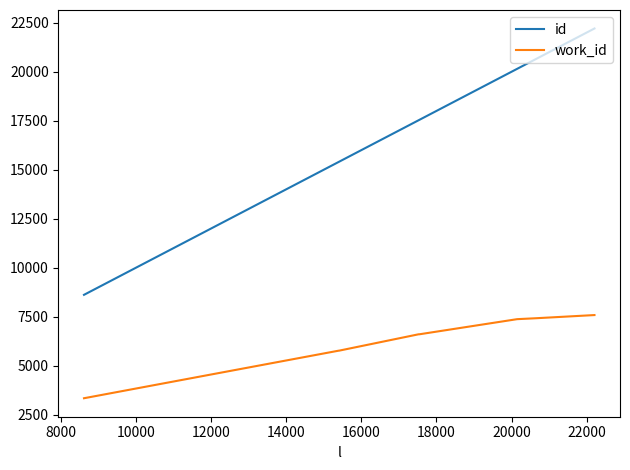

Which series has the largest range (max minus min)?

id